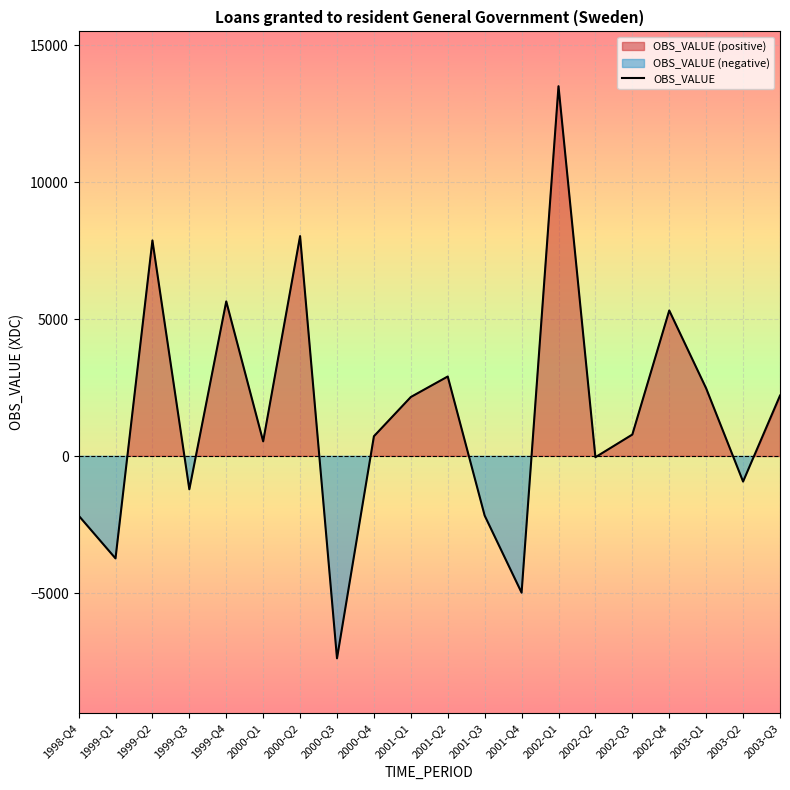

What is the label of the 1st point from the left?

1998-Q4